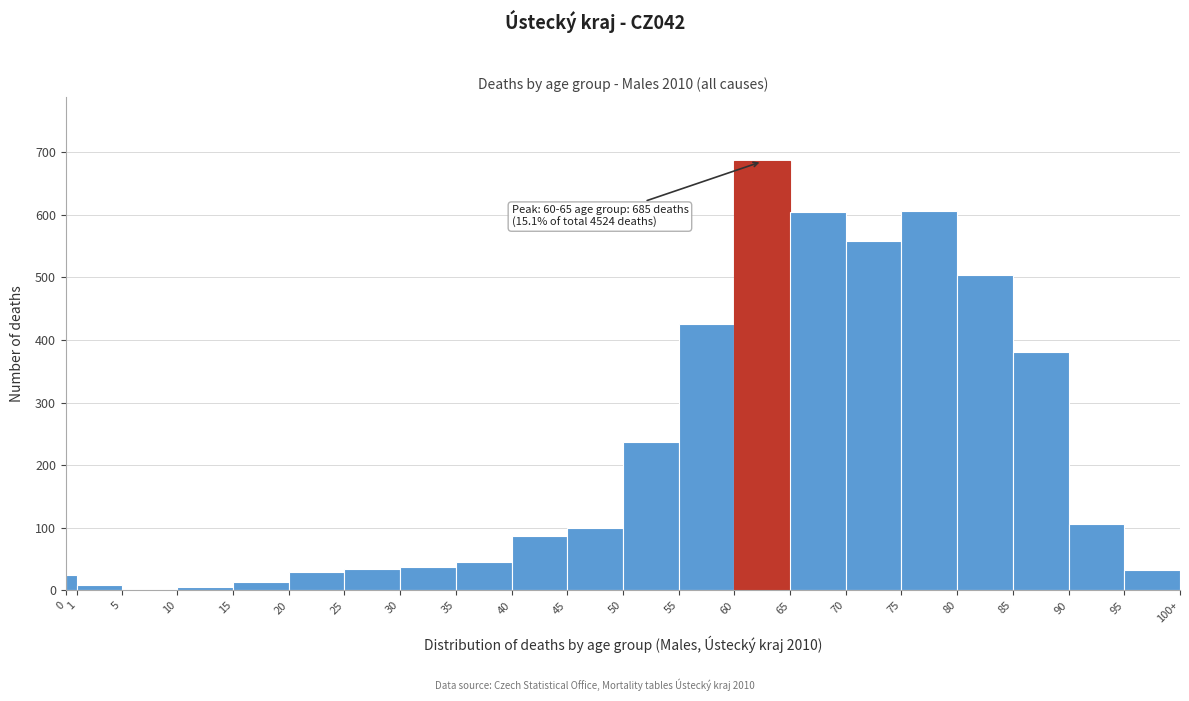

True or false: the data shows 46 at 35.

True